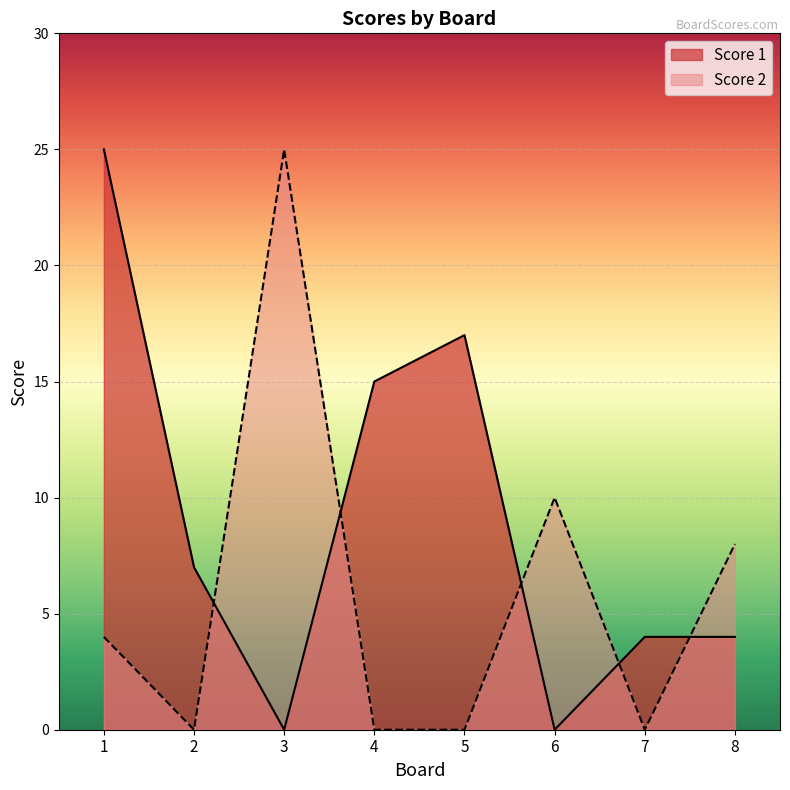

How many interior local peaks does the Score 2 series have?

2